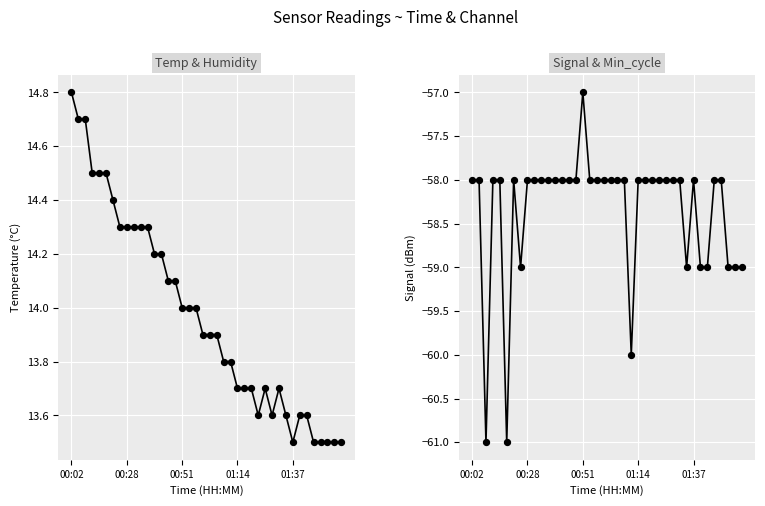

What is the total value across all series at 01:14?

-44.3